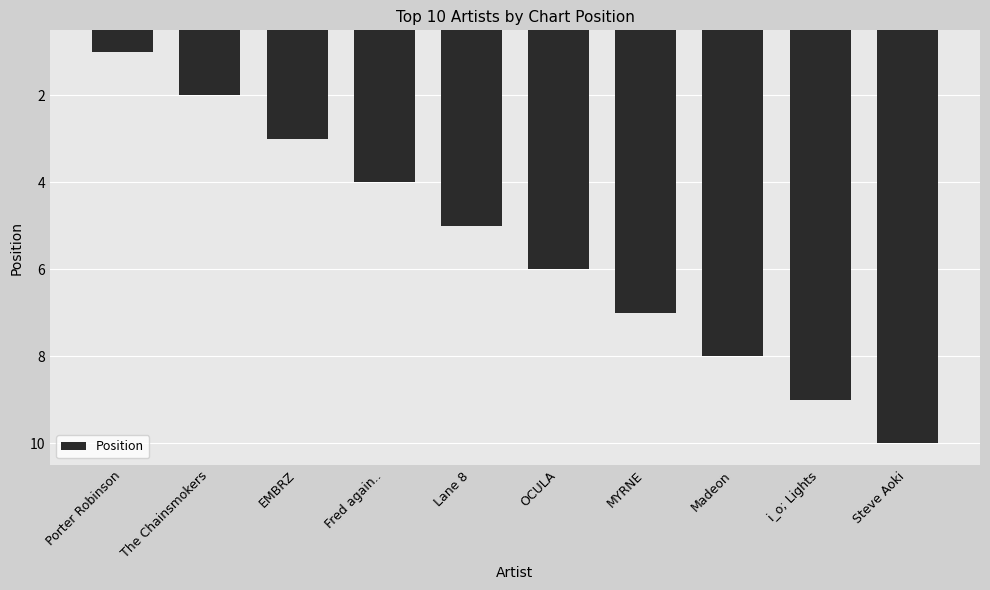

Is it true that the value at MYRNE is 3?

False